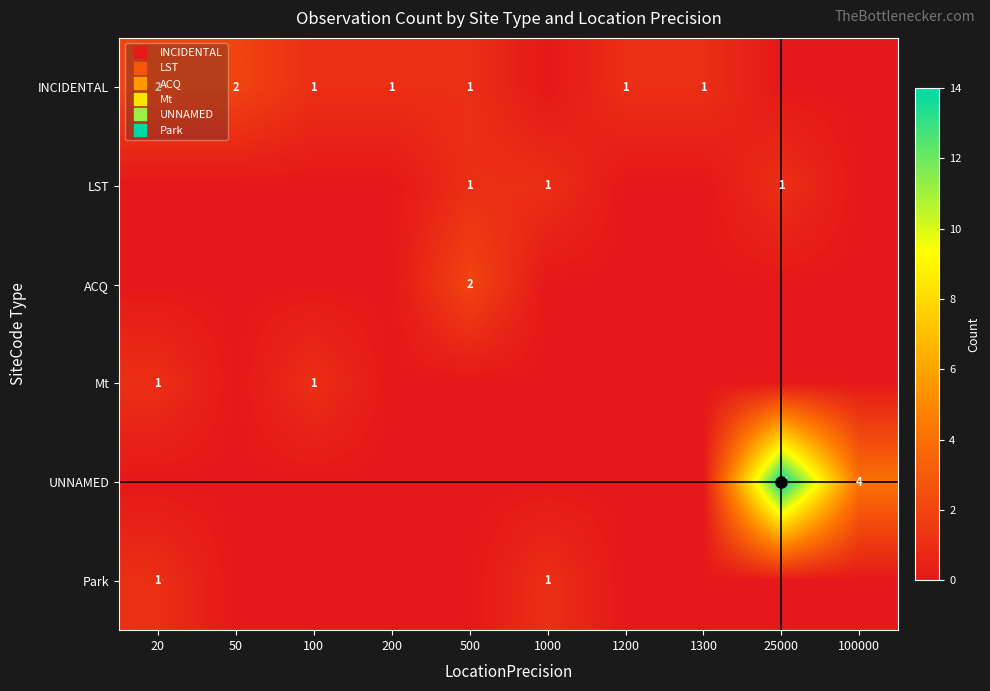

Rank the categories by LST value from highest to lowest.

500, 1000, 25000, 20, 50, 100, 200, 1200, 1300, 100000